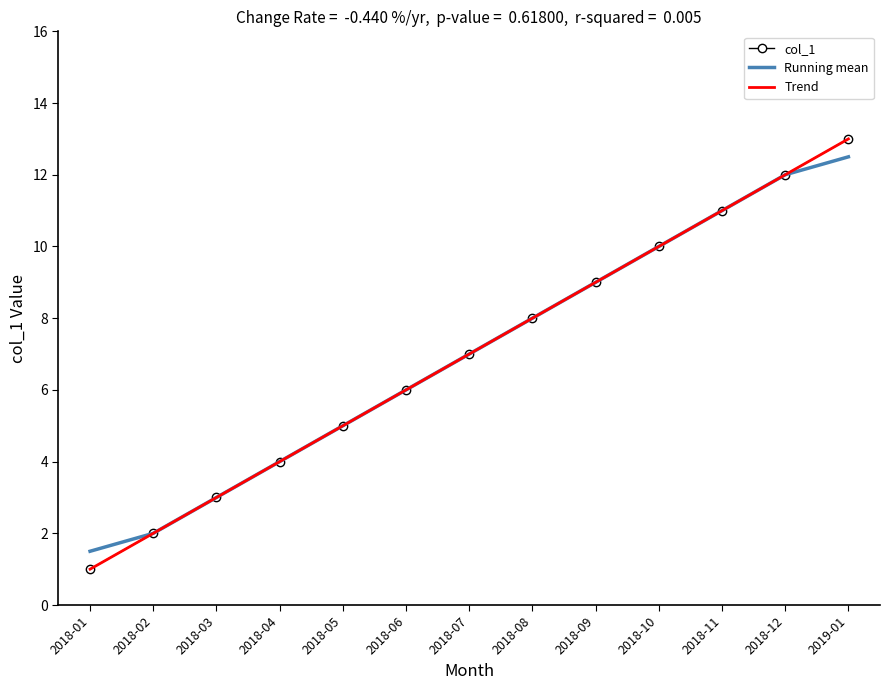

Read the col_1 value at 2018-08.

8.0